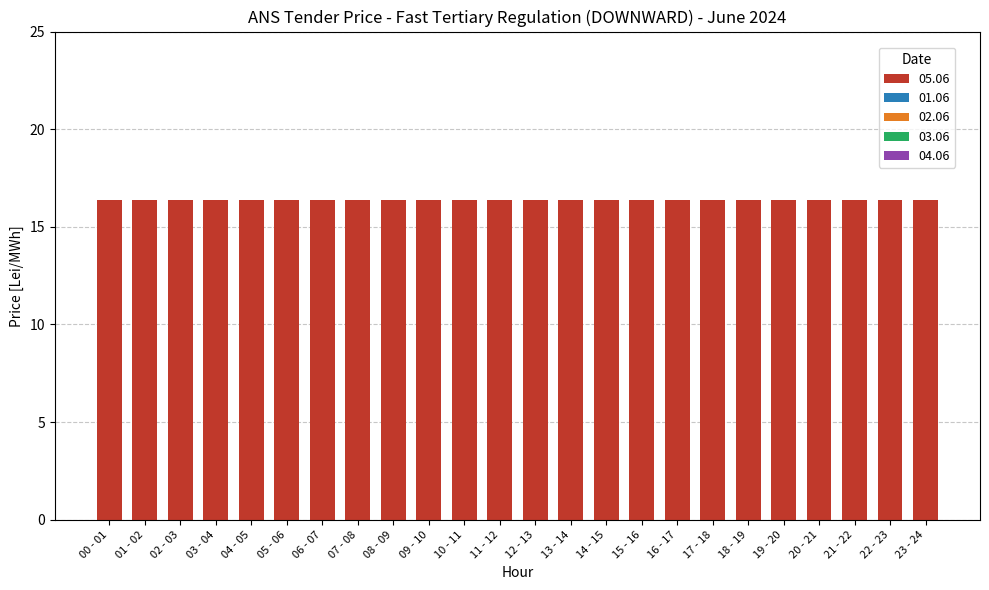

Is the value of 05.06 at 09 - 10 greater than the value of 03.06 at 15 - 16?

Yes